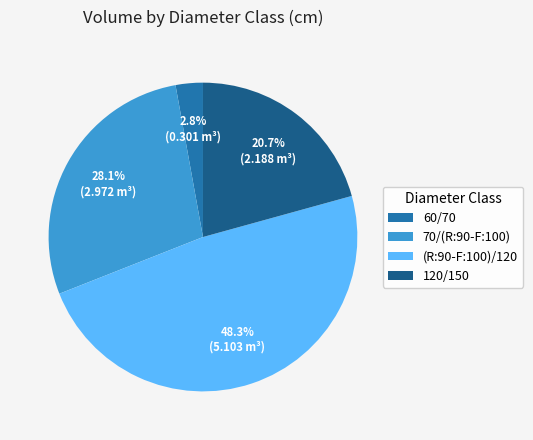

The 60/70 slice represents 17% of the pie. True or false?

False